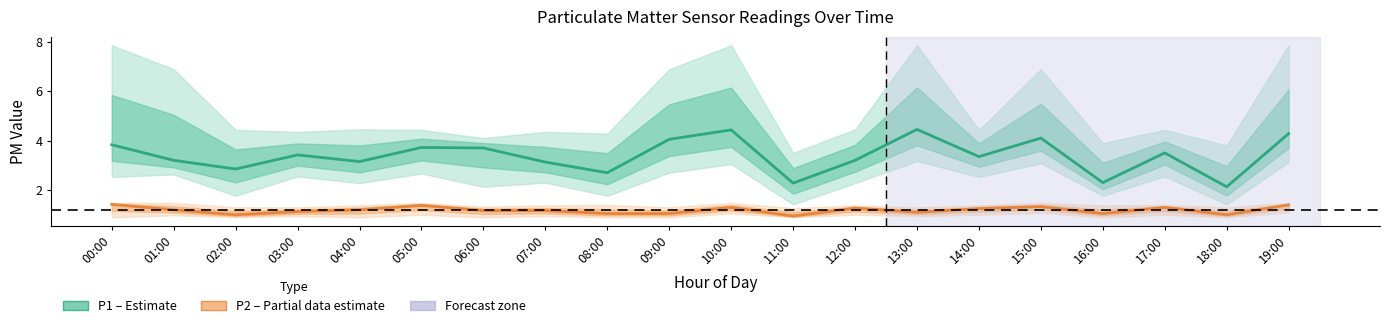

How many data points in P1 (PM10) are less than 3?

5